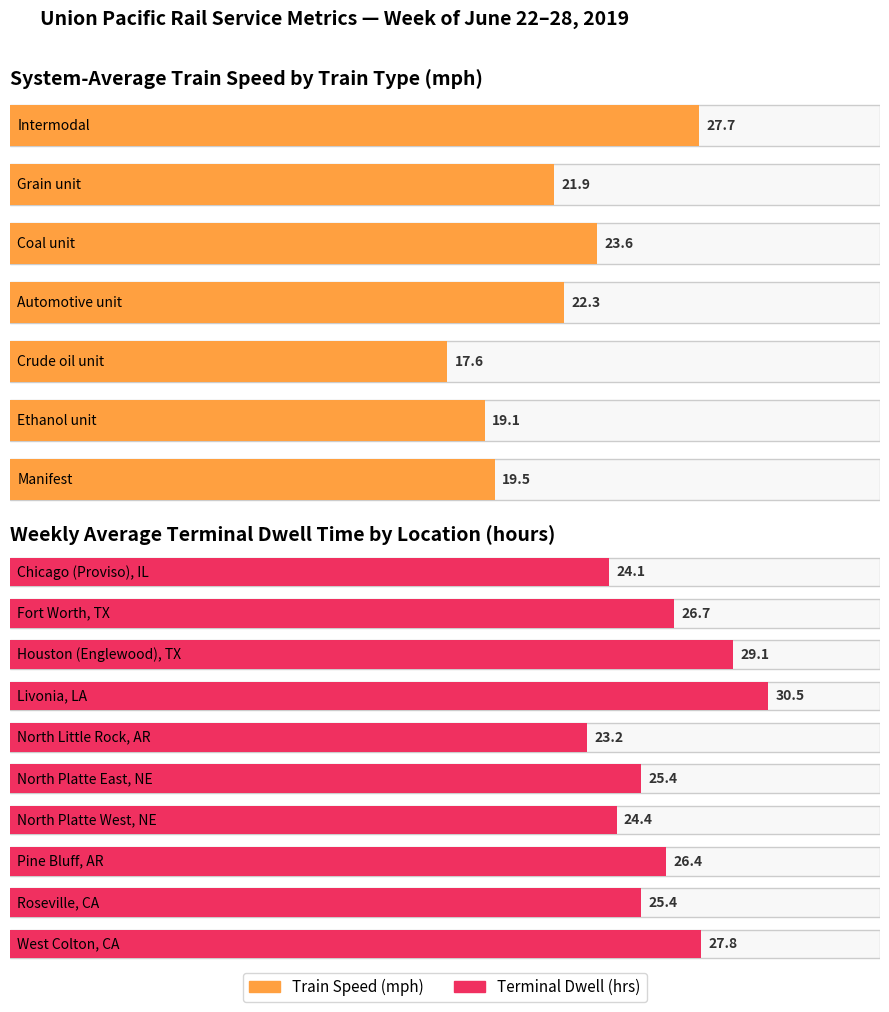

Count the number of categories in the chart.

7